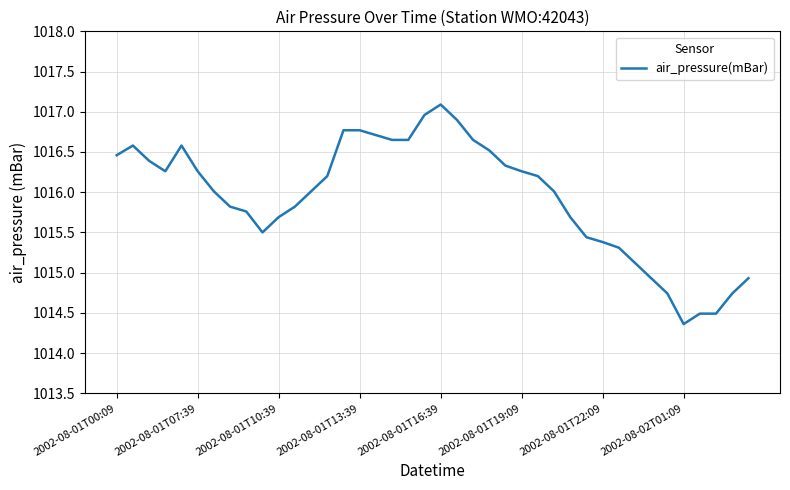

What is the difference between the maximum and minimum values?

2.7